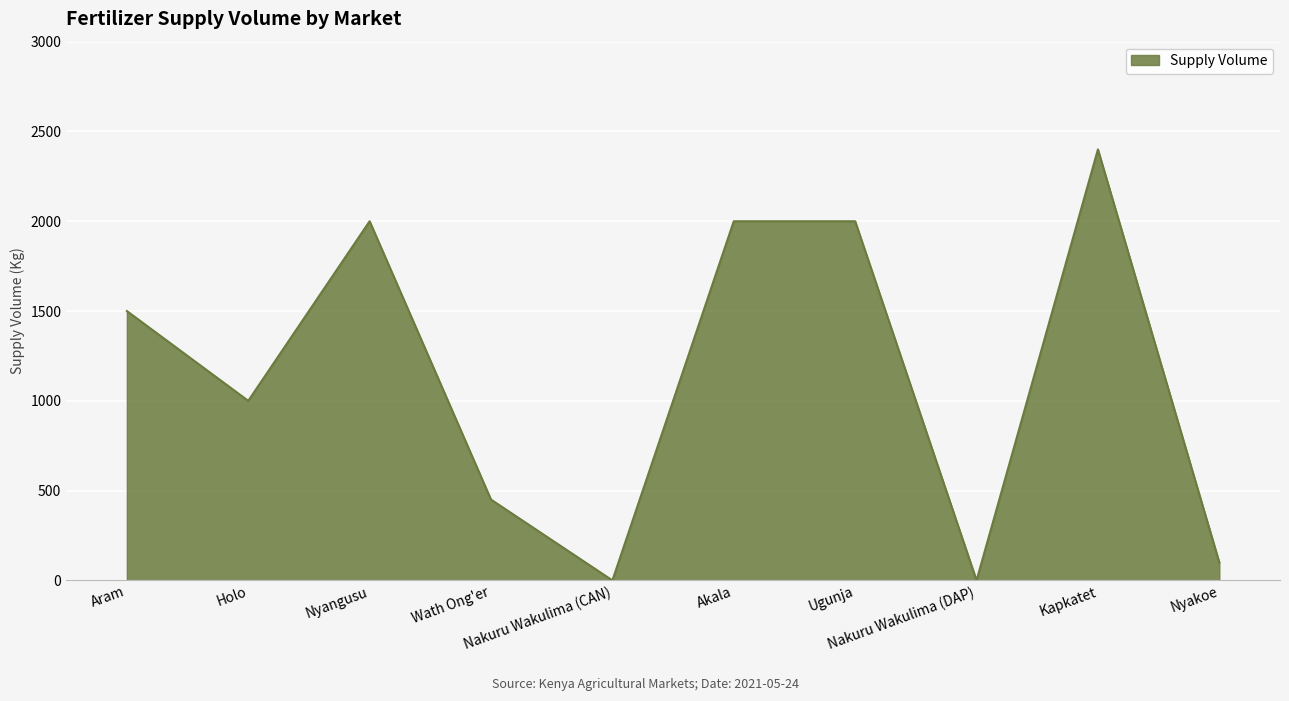

How many distinct data groups are displayed?

1